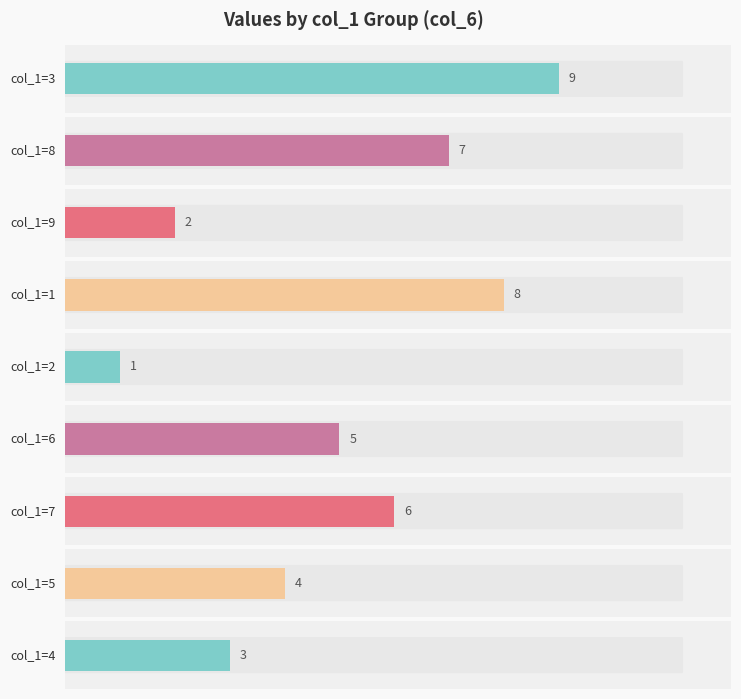

Which series changed the most between 8 and 9?

col_9